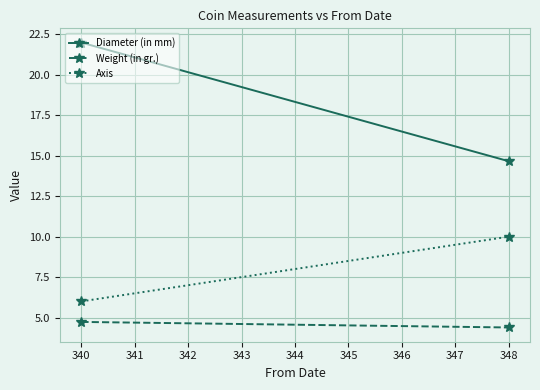

How many data points does each series have?

2